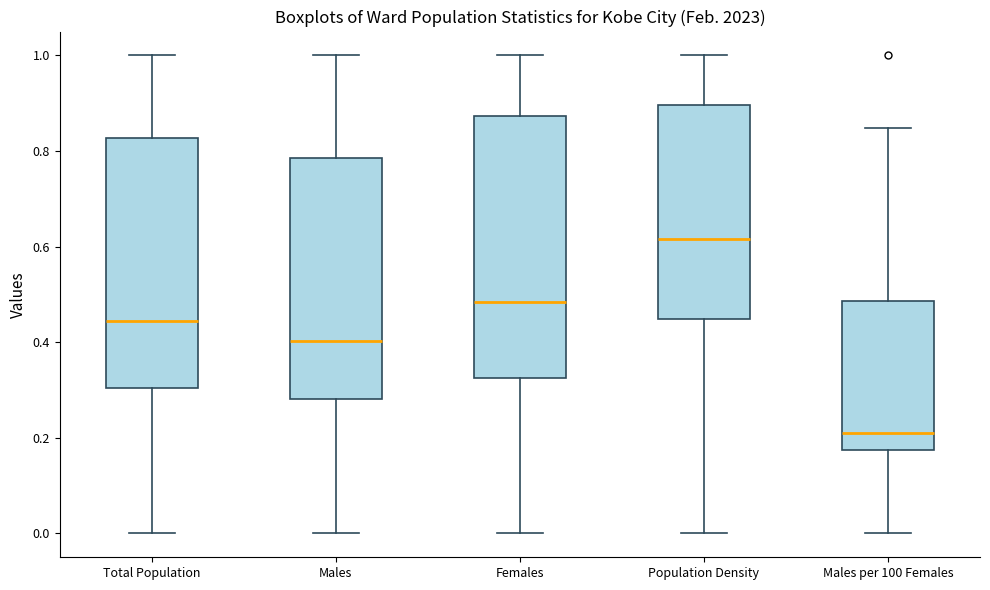

Reading left to right, transcribe this box plot: for each box, give where its median line is, the range the box spans, and where its two whiskers end, as read against the y-axis. The values are not printed on the chart, so give them approximately, as read against the axis.

Total Population: median 0.44, box 0.30 to 0.82, whiskers 0.00 to 1.00
Males: median 0.40, box 0.28 to 0.78, whiskers 0.00 to 1.00
Females: median 0.48, box 0.32 to 0.88, whiskers 0.00 to 1.00
Population Density: median 0.62, box 0.44 to 0.90, whiskers 0.00 to 1.00
Males per 100 Females: median 0.22, box 0.18 to 0.48, whiskers 0.00 to 0.84